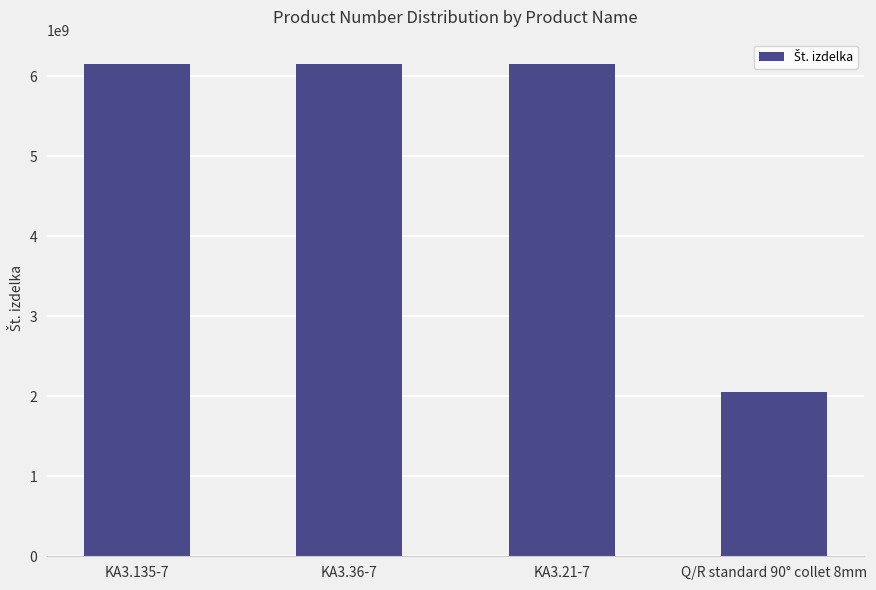

What is the minimum value shown in the chart?

2050503533